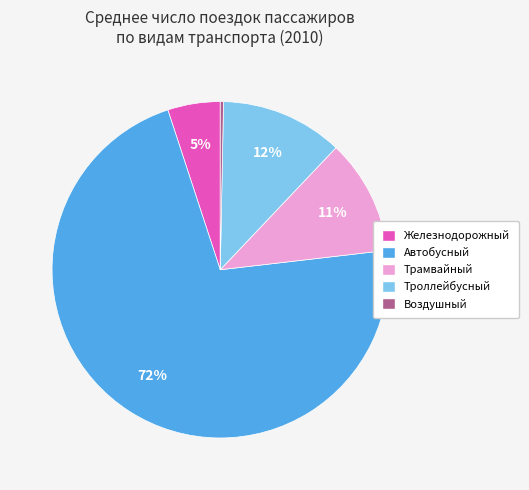

The Троллейбусный slice represents 12% of the pie. True or false?

True